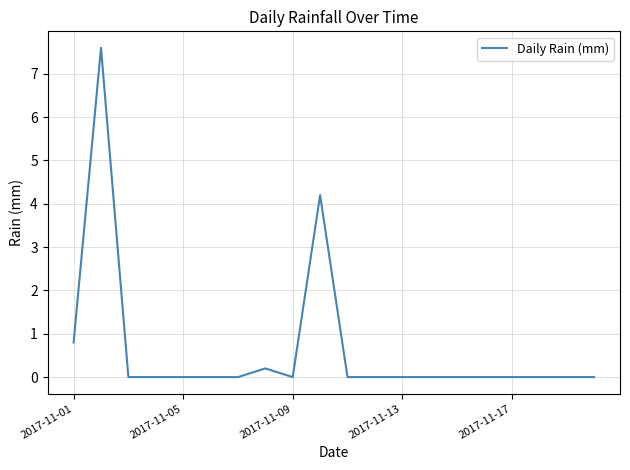

What is the greatest value displayed?

7.6